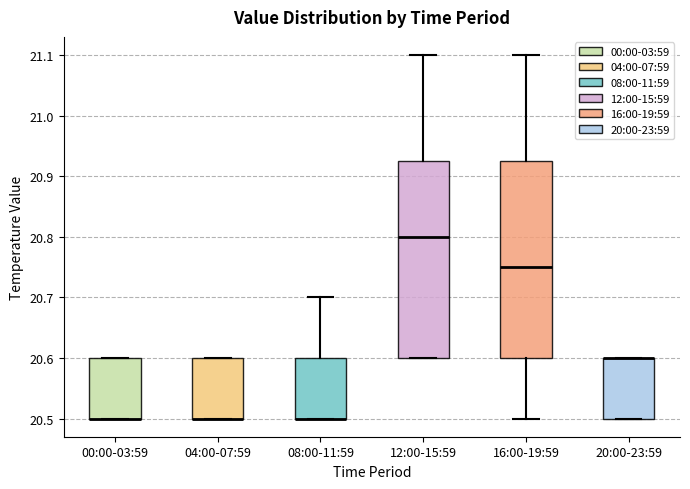

Reading left to right, transcribe this box plot: for each box, give where its median line is, the range the box spans, and where its two whiskers end, as read against the y-axis. The values are not printed on the chart, so give them approximately, as read against the axis.

00:00-03:59: median 20.50 (drawn on the box's lower edge), box 20.50 to 20.60, whiskers 20.50 to 20.60
04:00-07:59: median 20.50 (drawn on the box's lower edge), box 20.50 to 20.60, whiskers 20.50 to 20.60
08:00-11:59: median 20.50 (drawn on the box's lower edge), box 20.50 to 20.60, whiskers 20.50 to 20.70
12:00-15:59: median 20.80, box 20.60 to 20.93, whiskers 20.60 to 21.10
16:00-19:59: median 20.75, box 20.60 to 20.93, whiskers 20.50 to 21.10
20:00-23:59: median 20.60 (drawn on the box's upper edge), box 20.50 to 20.60, whiskers 20.50 to 20.60